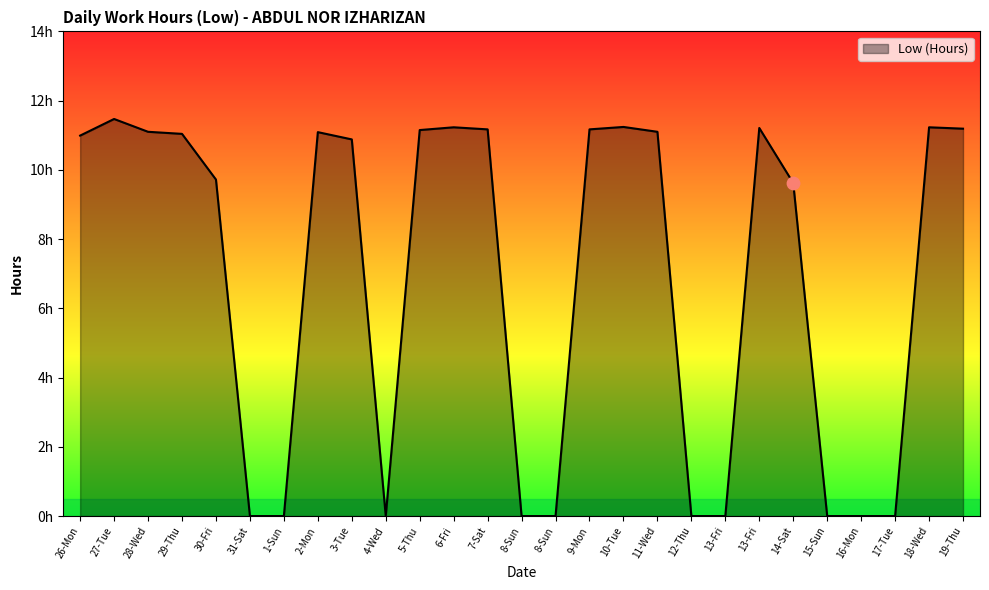

What is the change in value from 11-Wed to 12-Thu?

-11.1